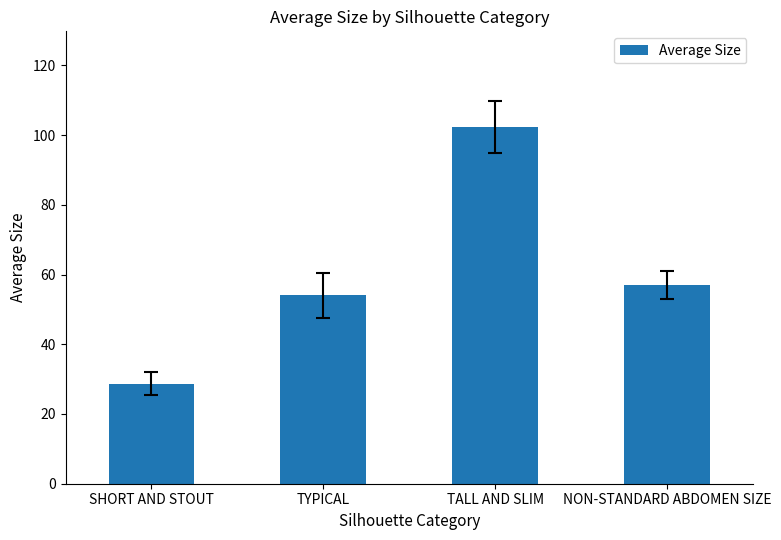

Rank the categories by value from lowest to highest.

SHORT AND STOUT, TYPICAL, NON-STANDARD ABDOMEN SIZE, TALL AND SLIM